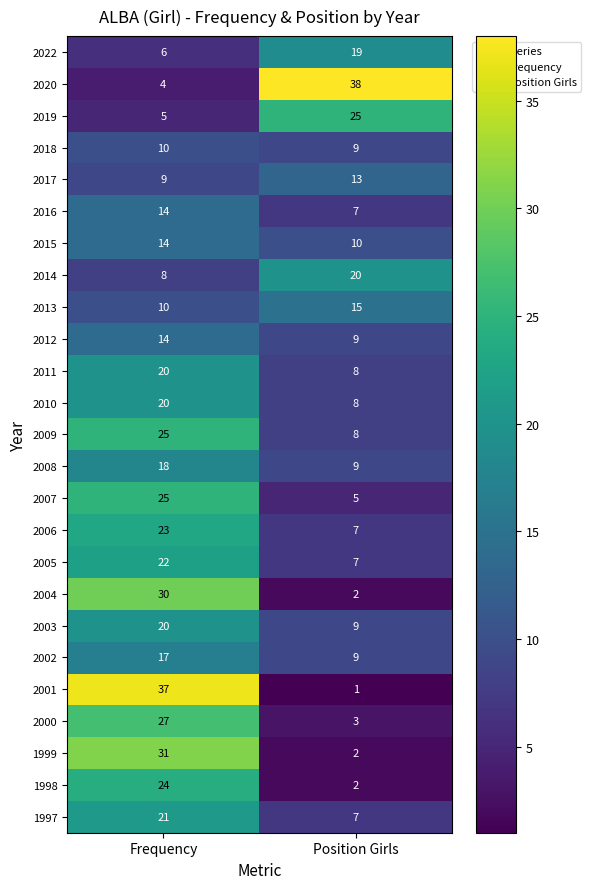

At how many categories does at least one series exceed 32?

2